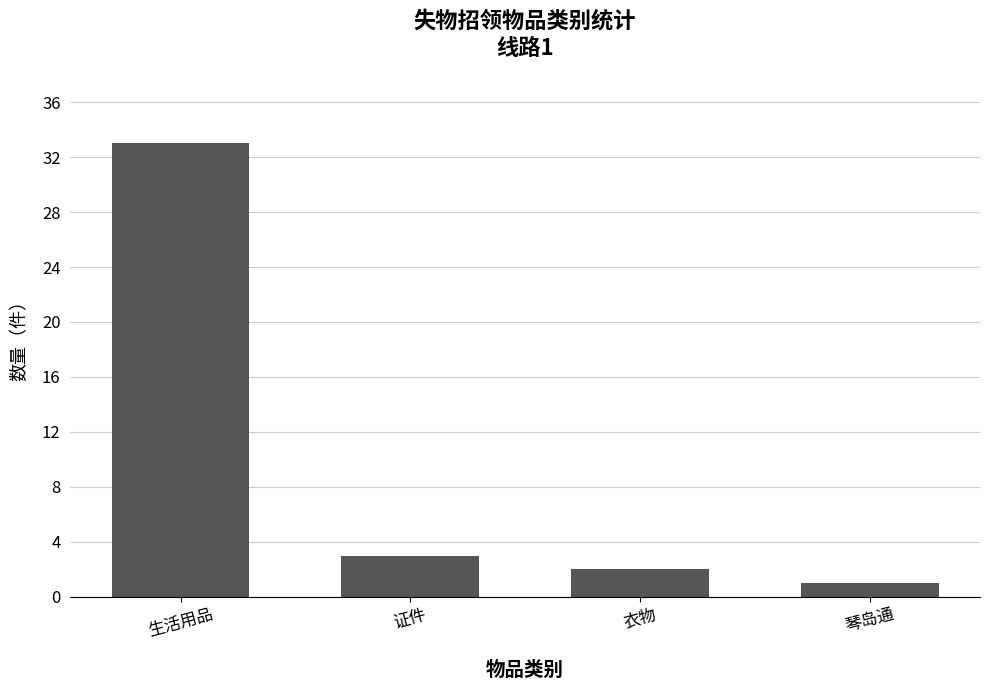

Rank the categories by value from highest to lowest.

生活用品, 证件, 衣物, 琴岛通